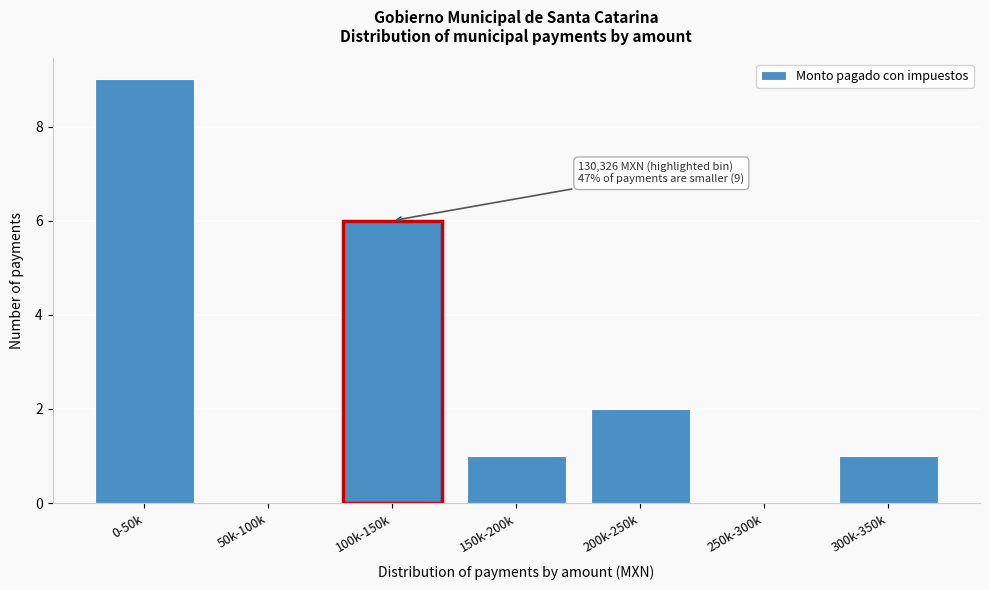

Reading left to right, extract all data points from this chart.

0-50k=9	50k-100k=0	100k-150k=6	150k-200k=1	200k-250k=2	250k-300k=0	300k-350k=1